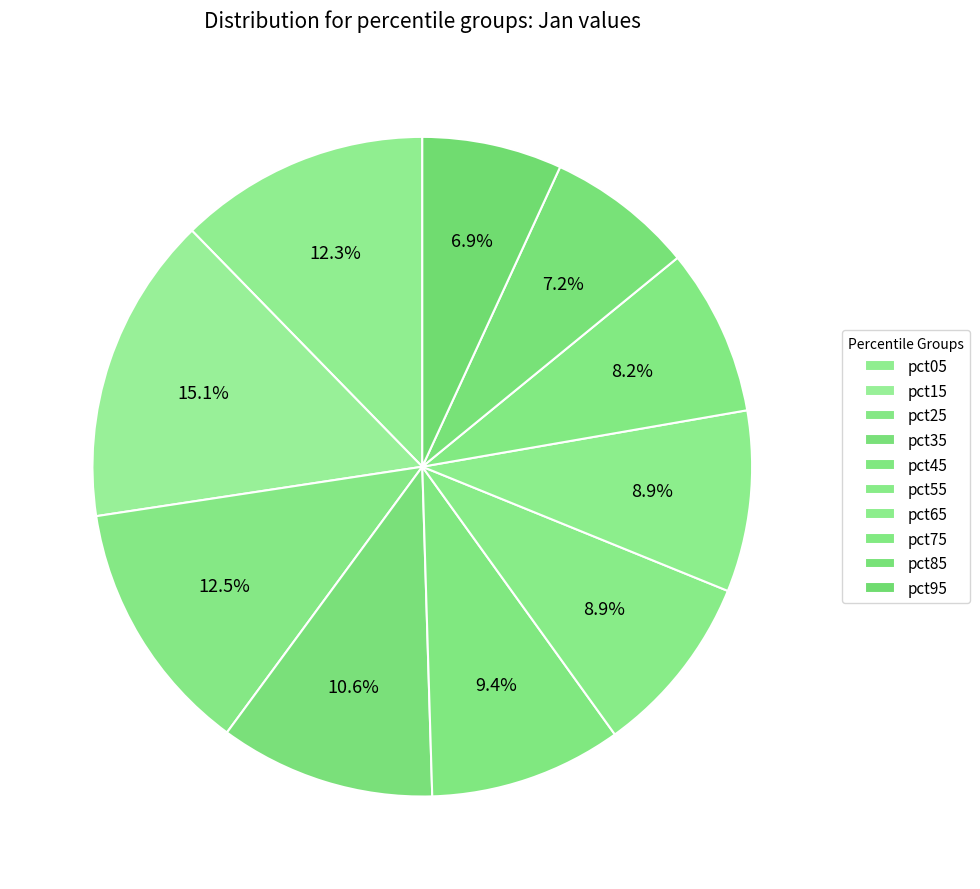

To the nearest percent, what is the difference between the largest and smallest slice percentages?

8%